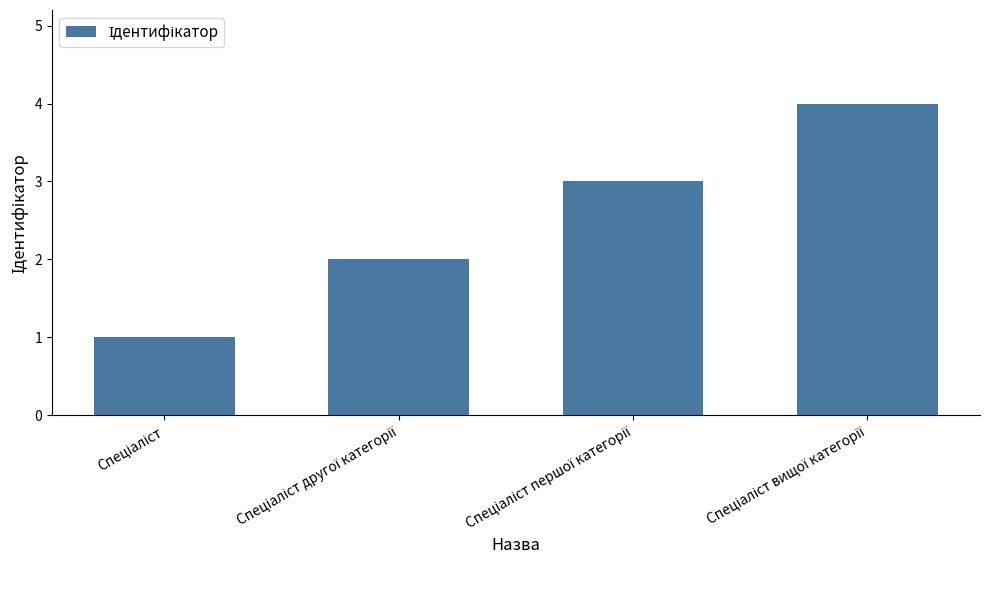

What is the maximum value shown in the chart?

4